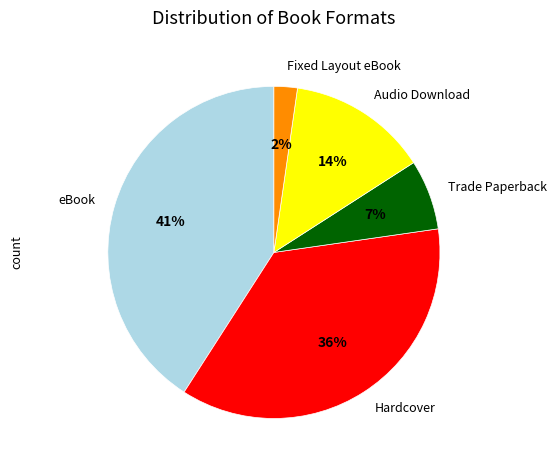

Does any single category account for the majority?

No